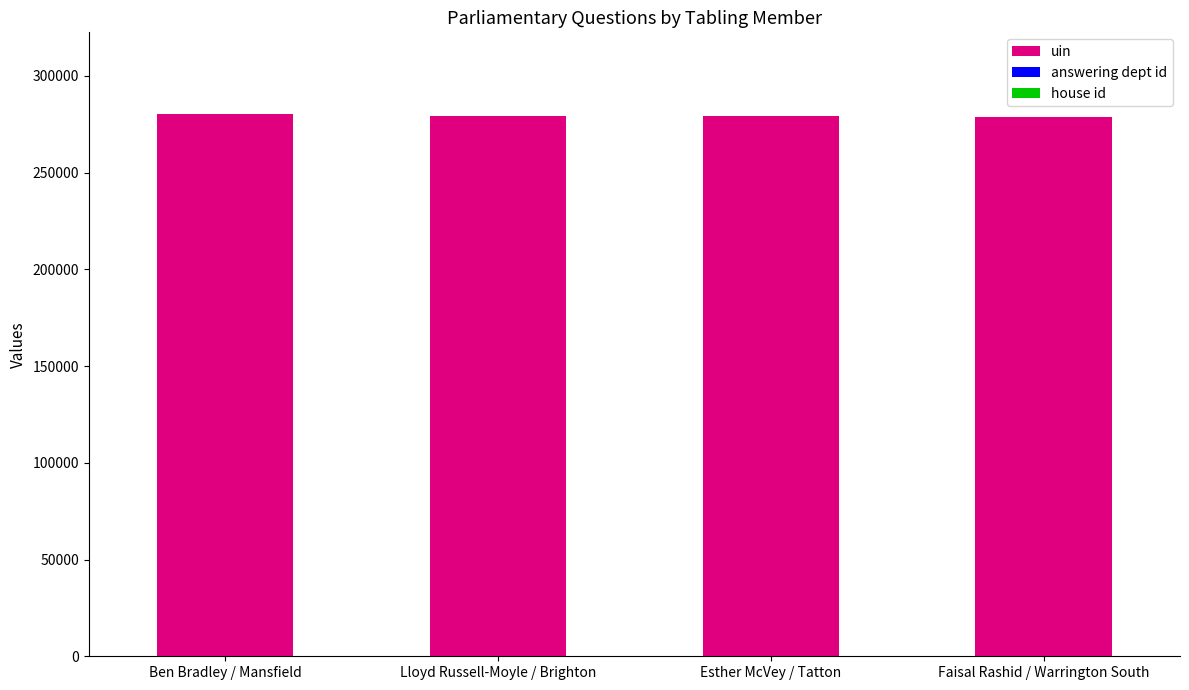

Is it true that uin equals 468599 at Ben Bradley / Mansfield?

False